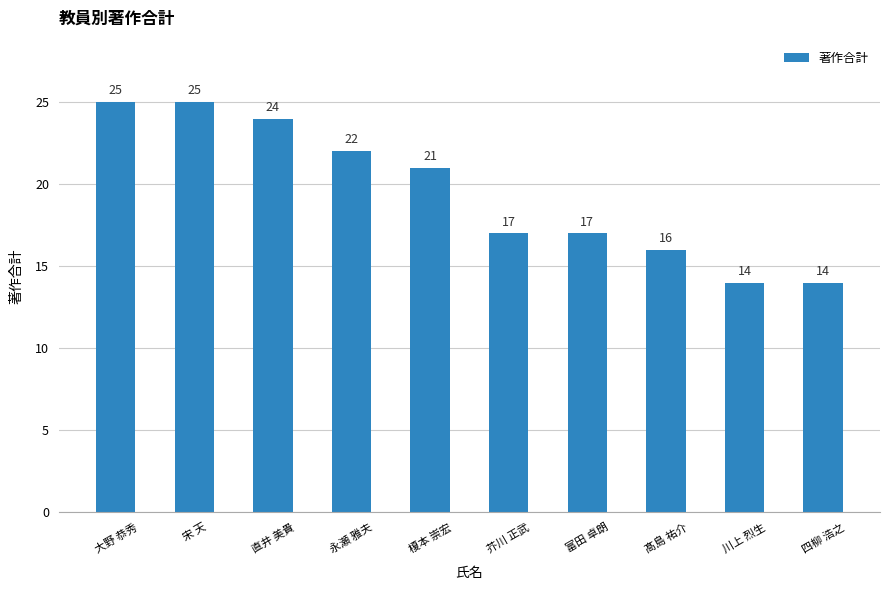

The value at 髙島 祐介 is 16. True or false?

True